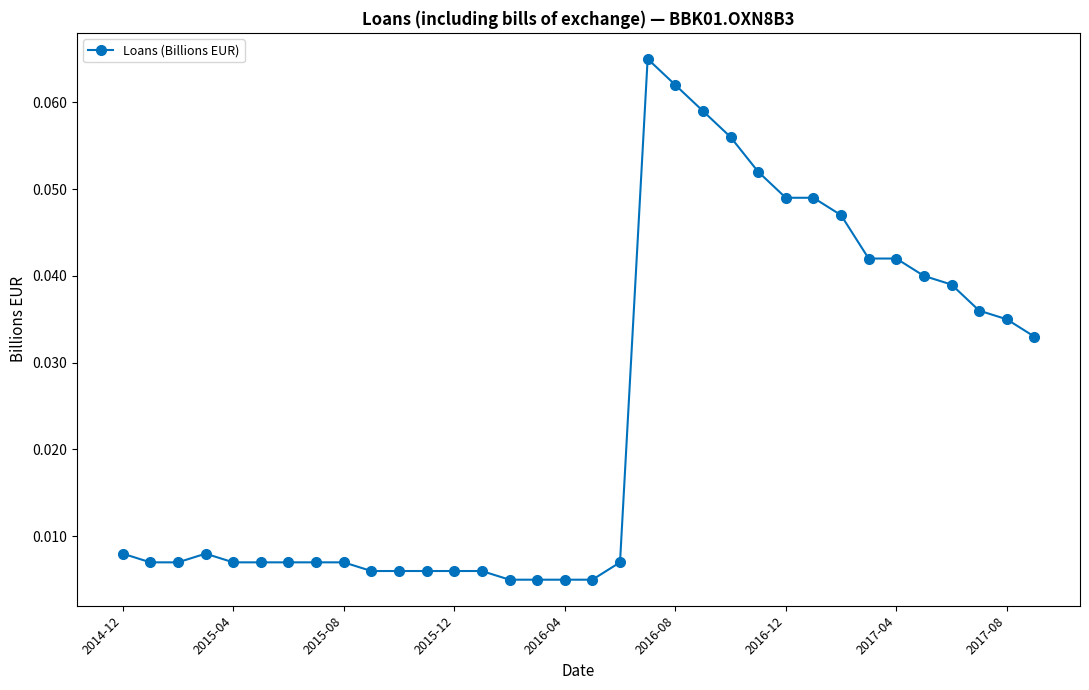

What is the sum of all values?

0.8